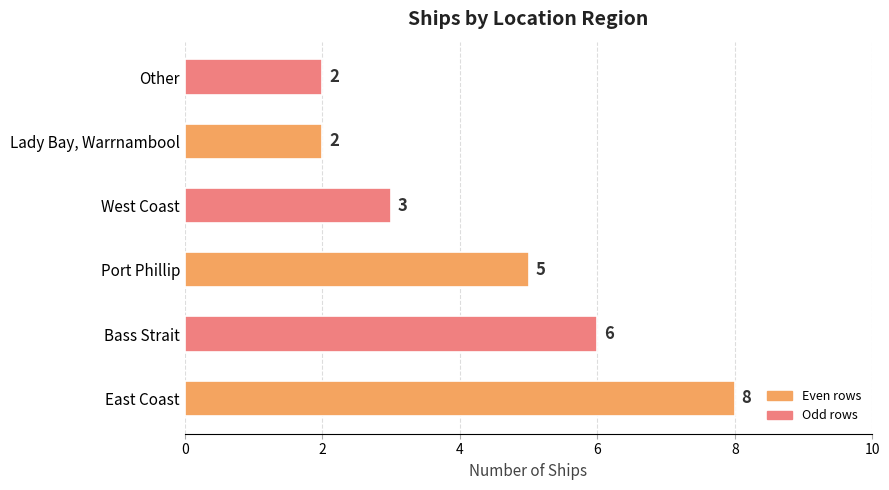

Which has a higher value, Other or Port Phillip?

Port Phillip